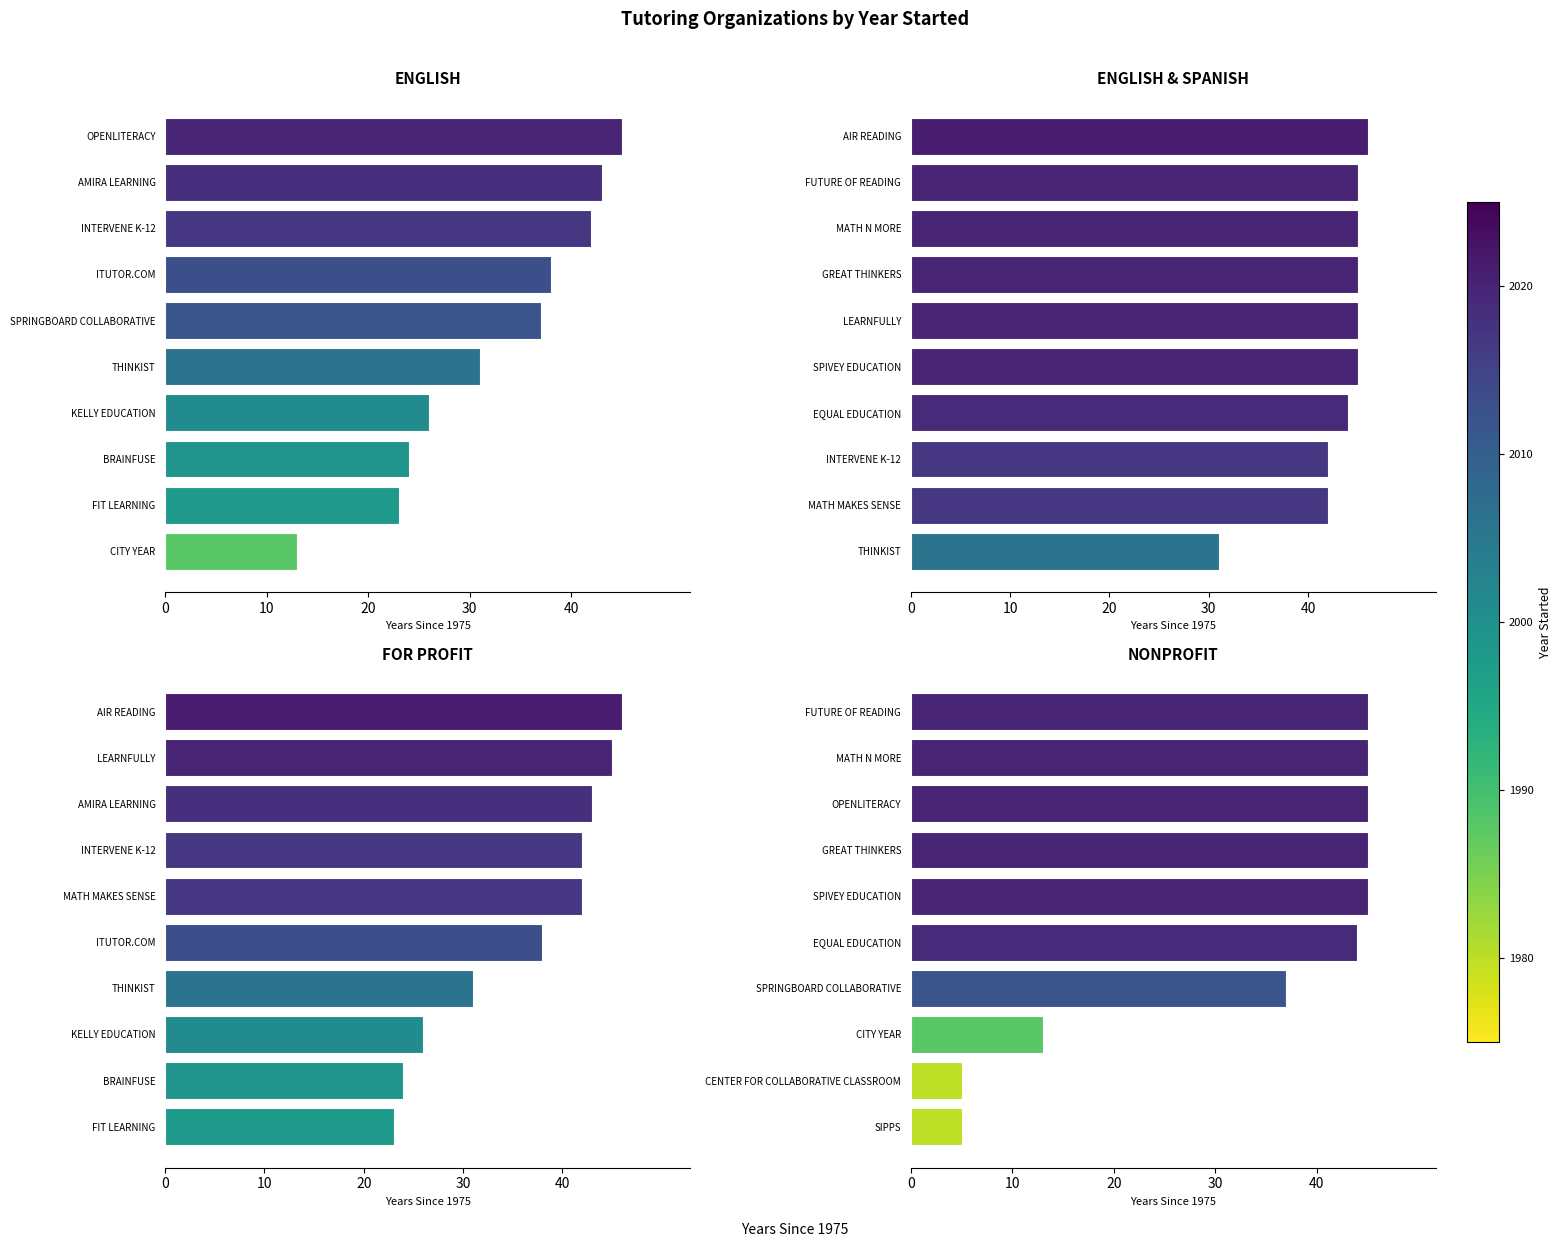

How many categories are shown in the chart?

10